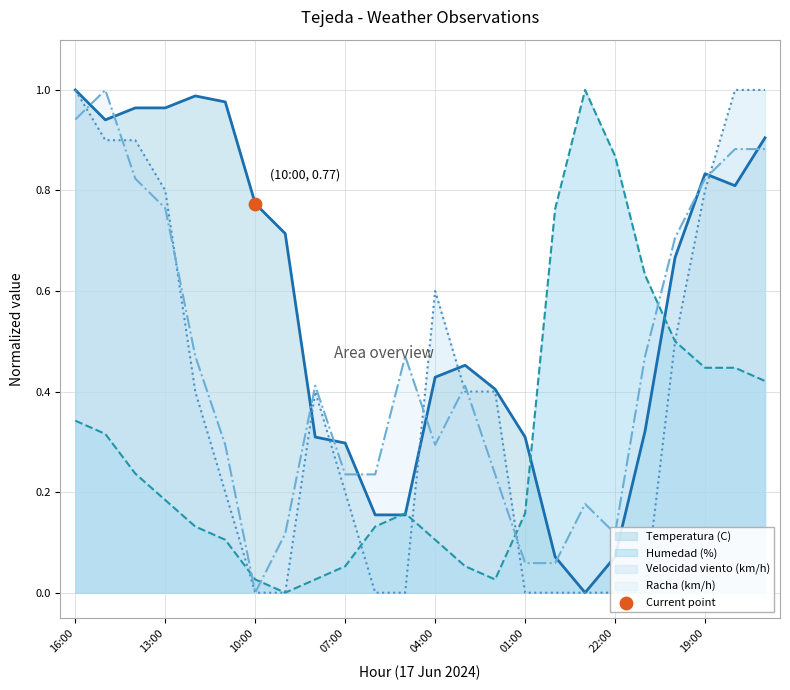

At which label does Racha (km/h) reach its minimum?

10:00